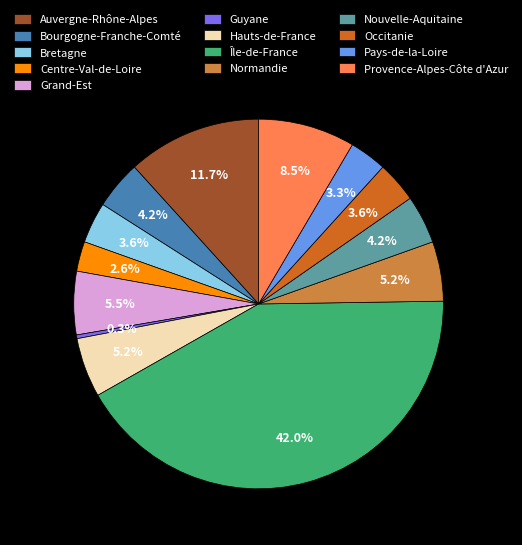

What is the smallest slice in the pie chart?

Guyane